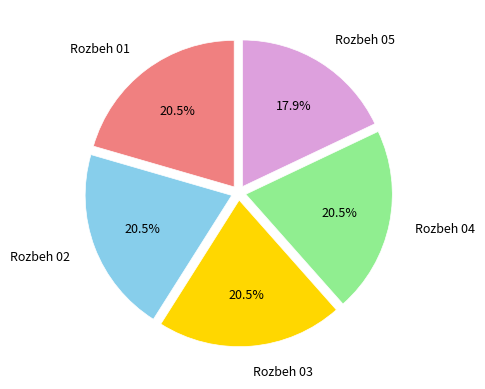

Which category has the smallest portion of the pie?

Rozbeh 05